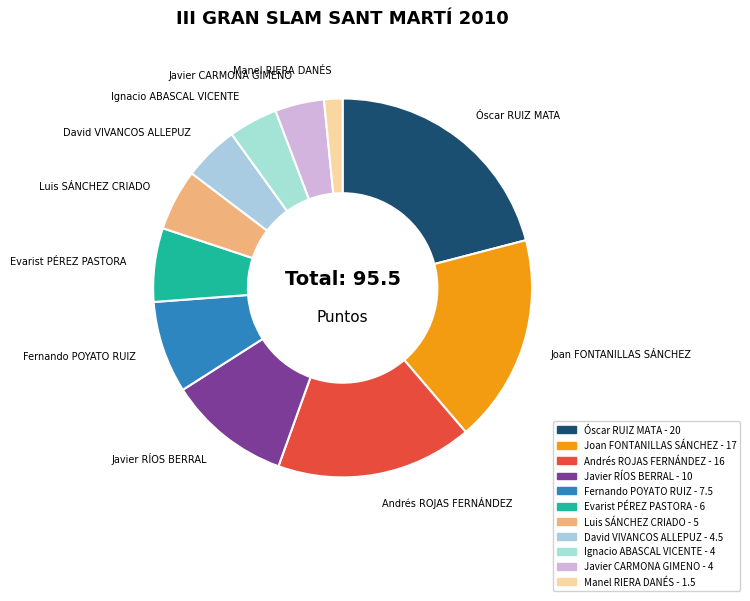

How many segments does this pie chart have?

11